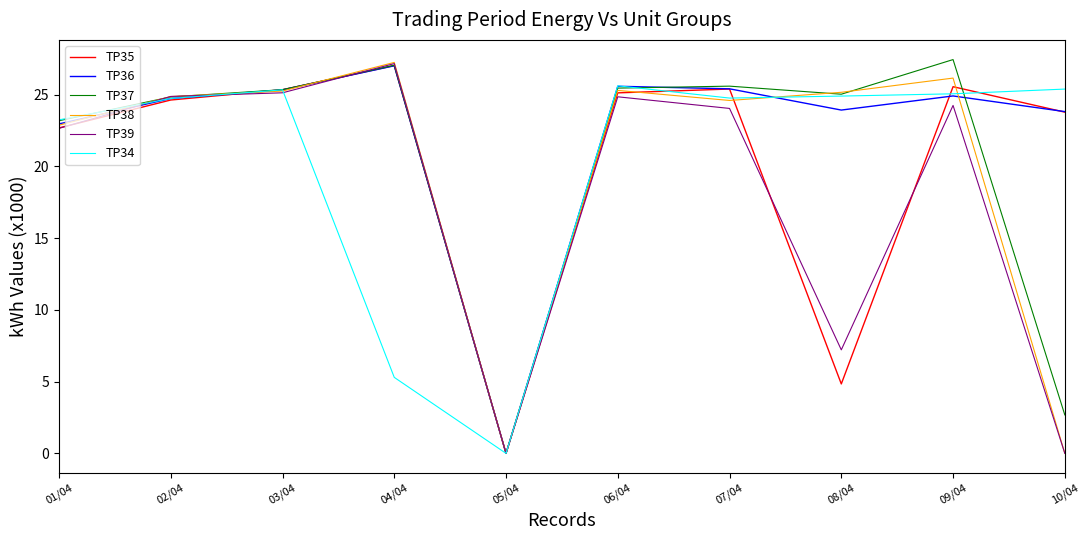

Where is TP36 nearest to the value 13?

01/04